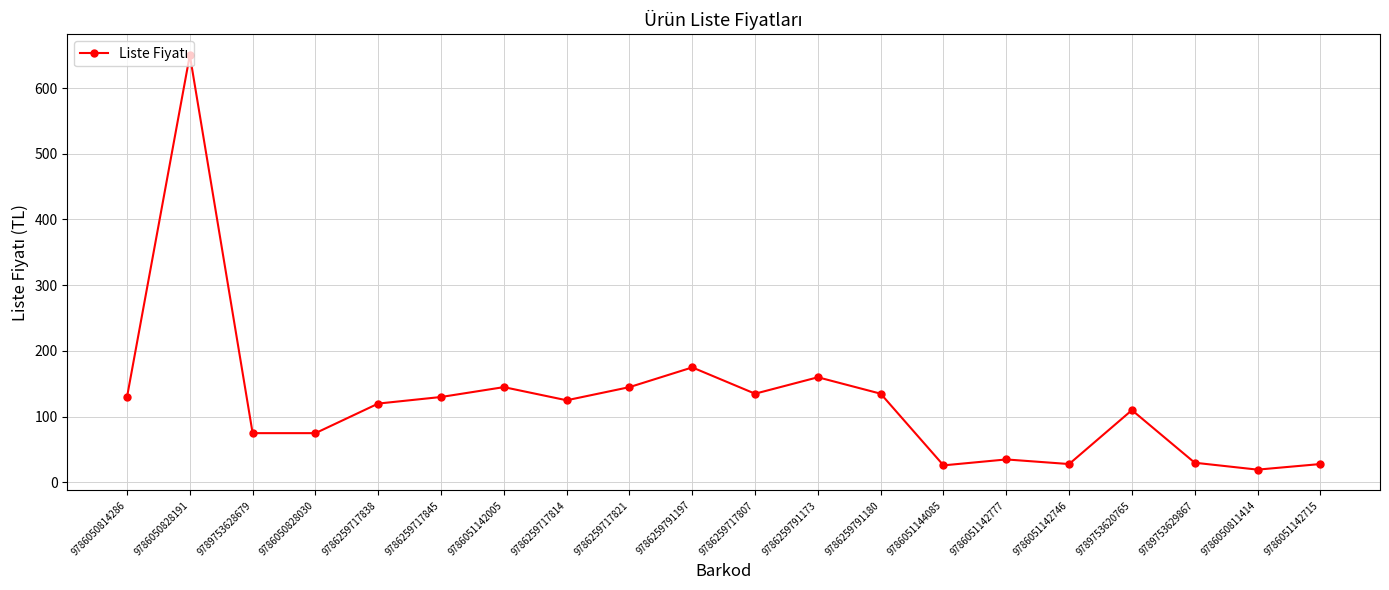

What position from the left is 9786050828191?

2